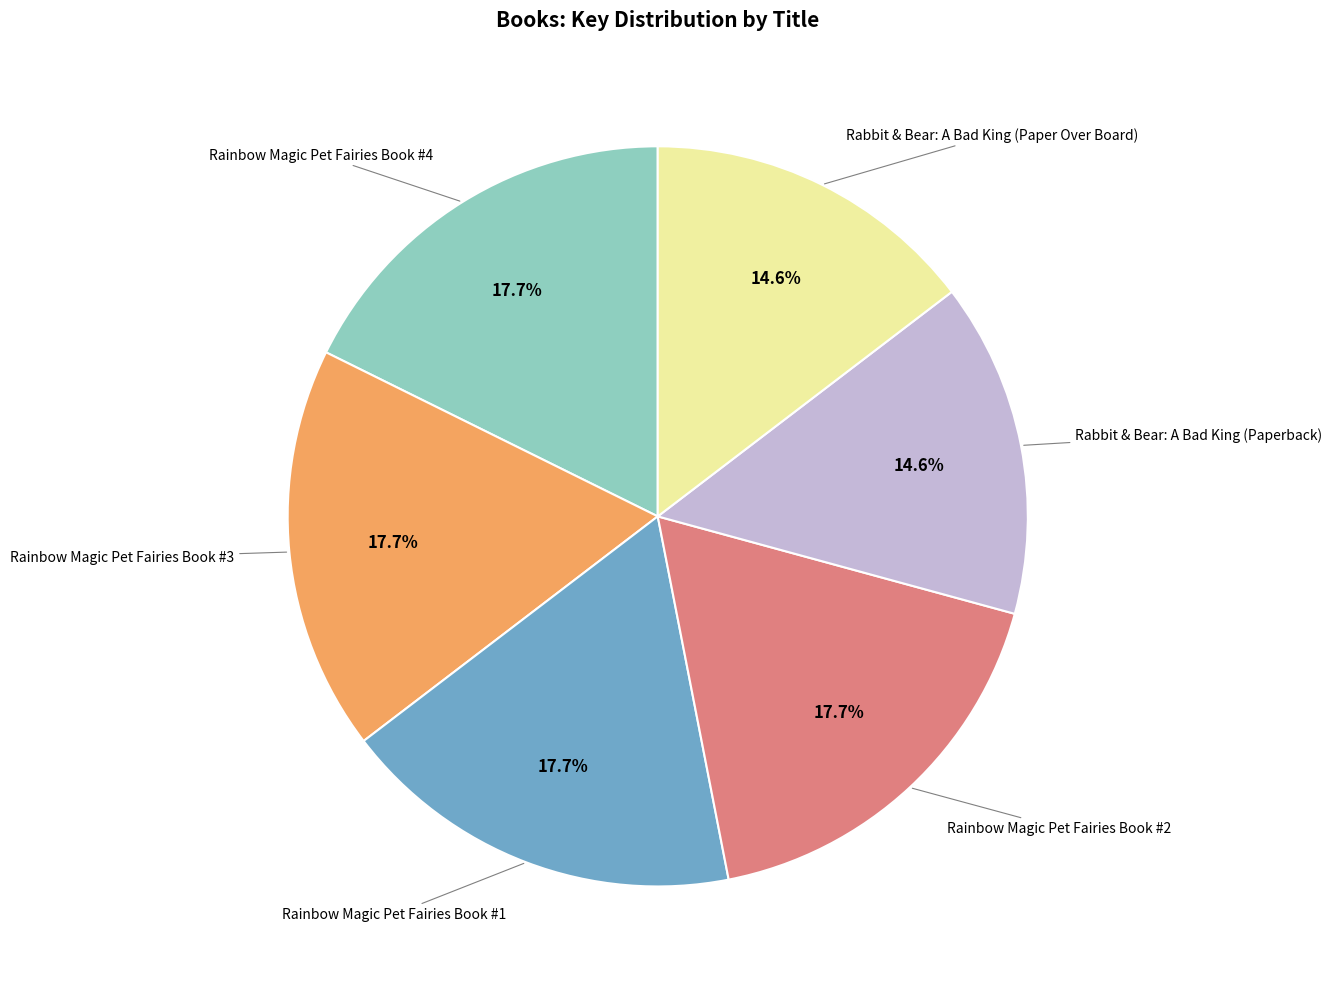

To the nearest percent, what is the difference between the largest and smallest slice percentages?

3%